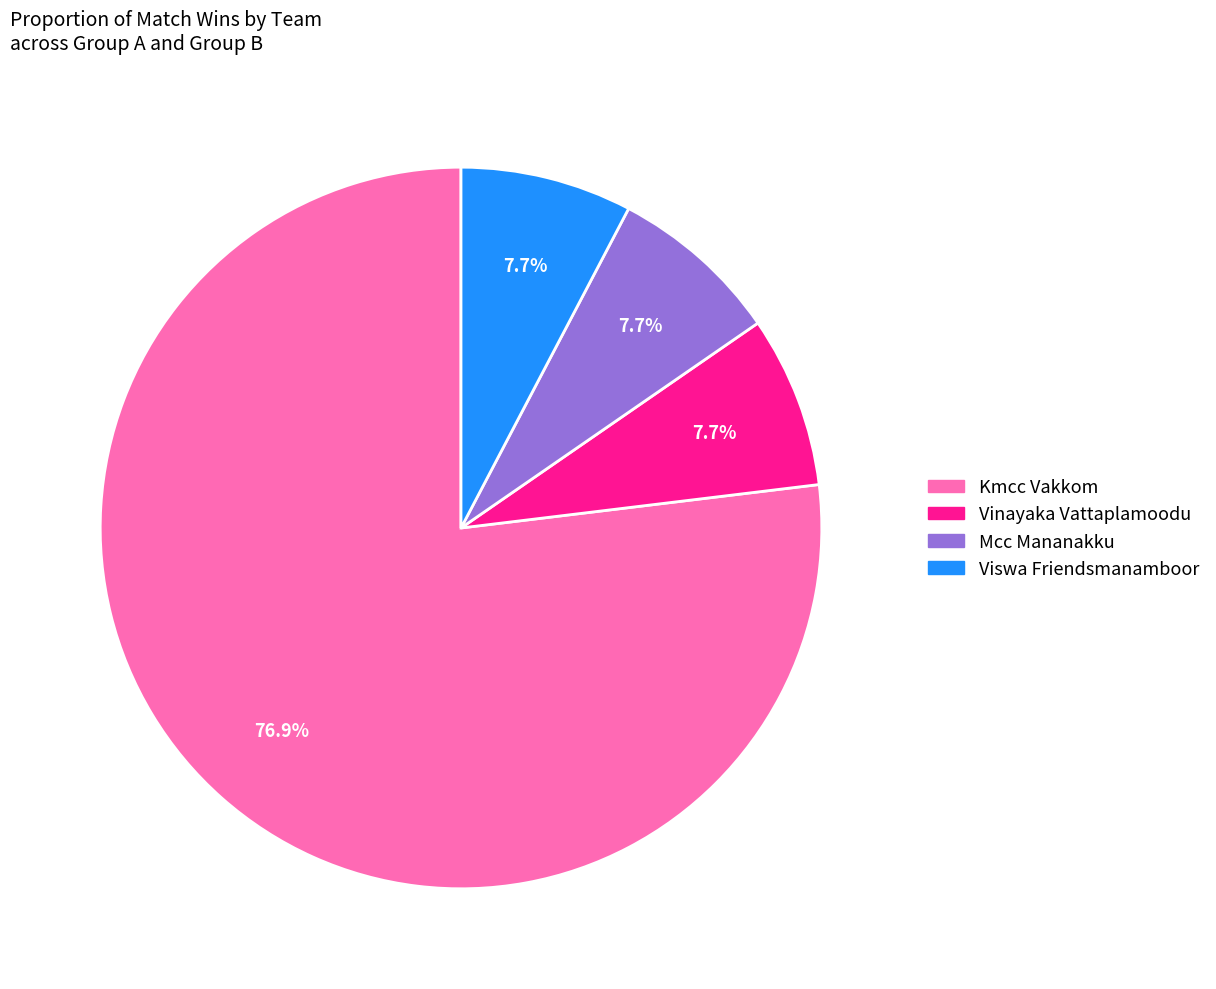

Combined, do Vinayaka Vattaplamoodu and Kmcc Vakkom account for over 50%?

Yes